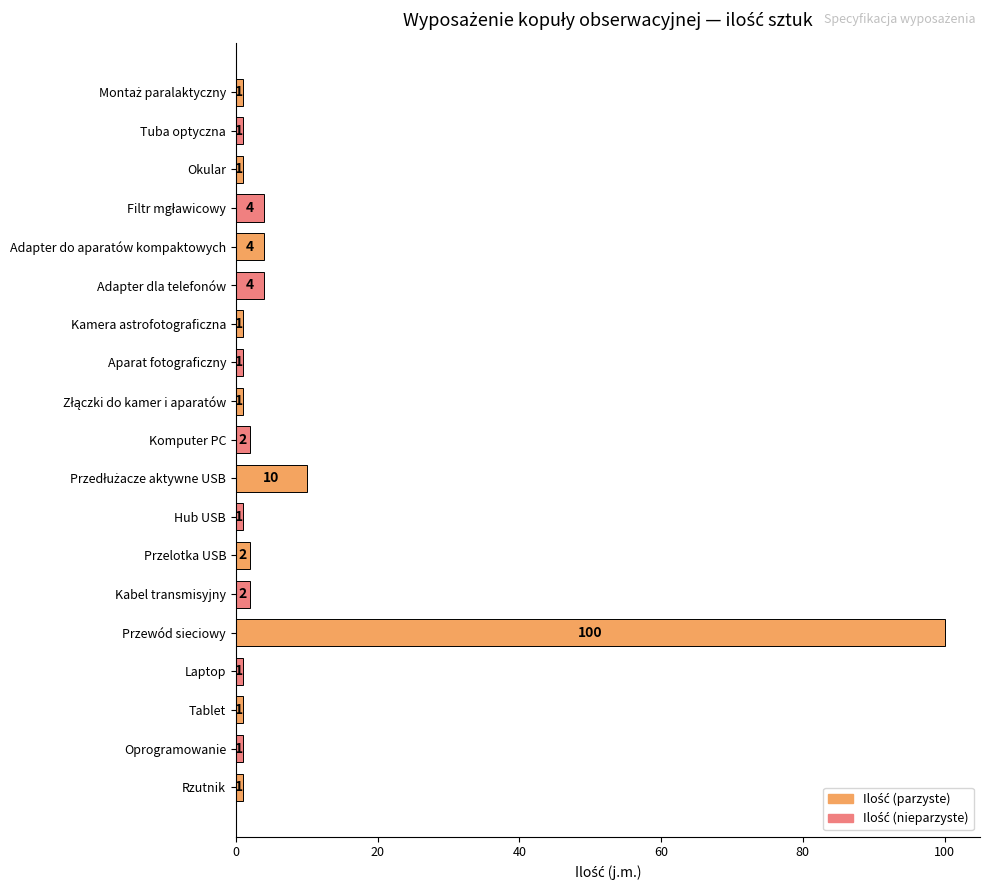

Reading top to bottom, what are all the values shown in this chart?

1	1	1	4	4	4	1	1	1	2	10	1	2	2	100	1	1	1	1